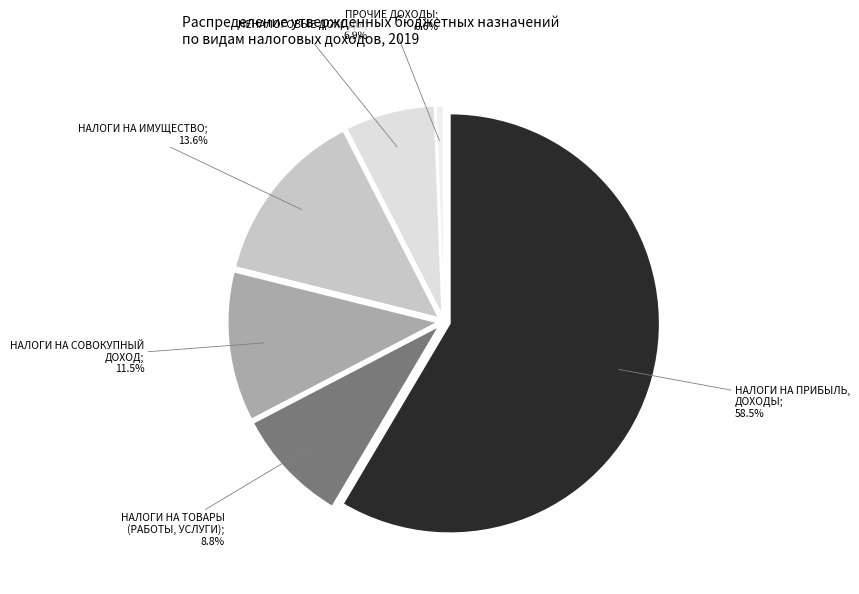

Is it true that ПРОЧИЕ ДОХОДЫ is 1% of the pie?

True